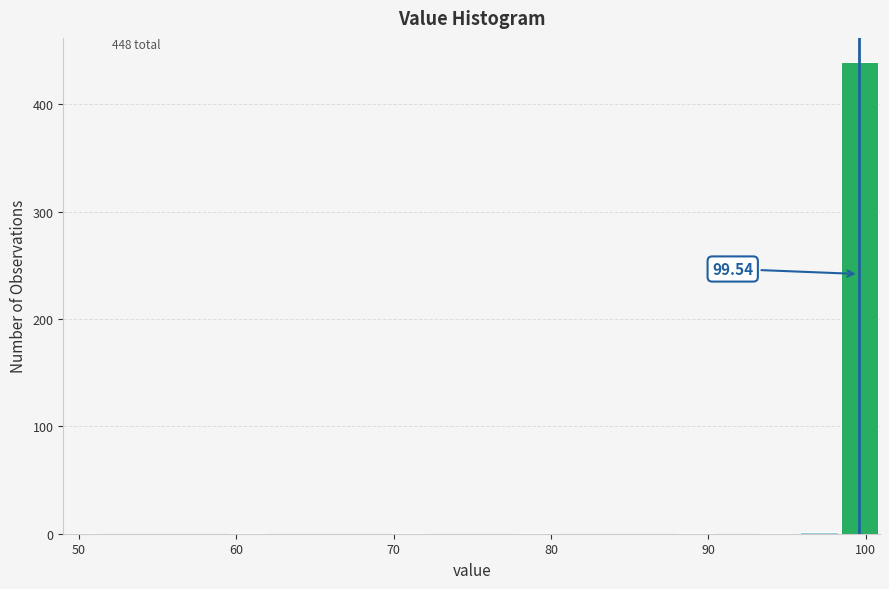

Around what value on the x-axis is the tallest bar? Give the approximate position of its centre, as read against the axis.

100